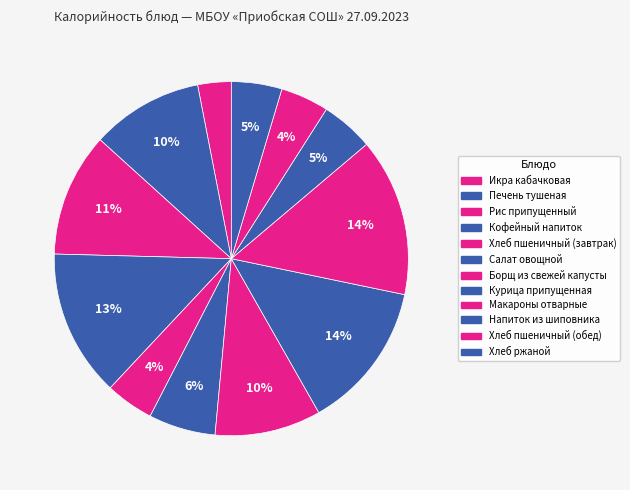

To the nearest percent, what is the combined percentage of Борщ из свежей капусты and Напиток из шиповника?

15%